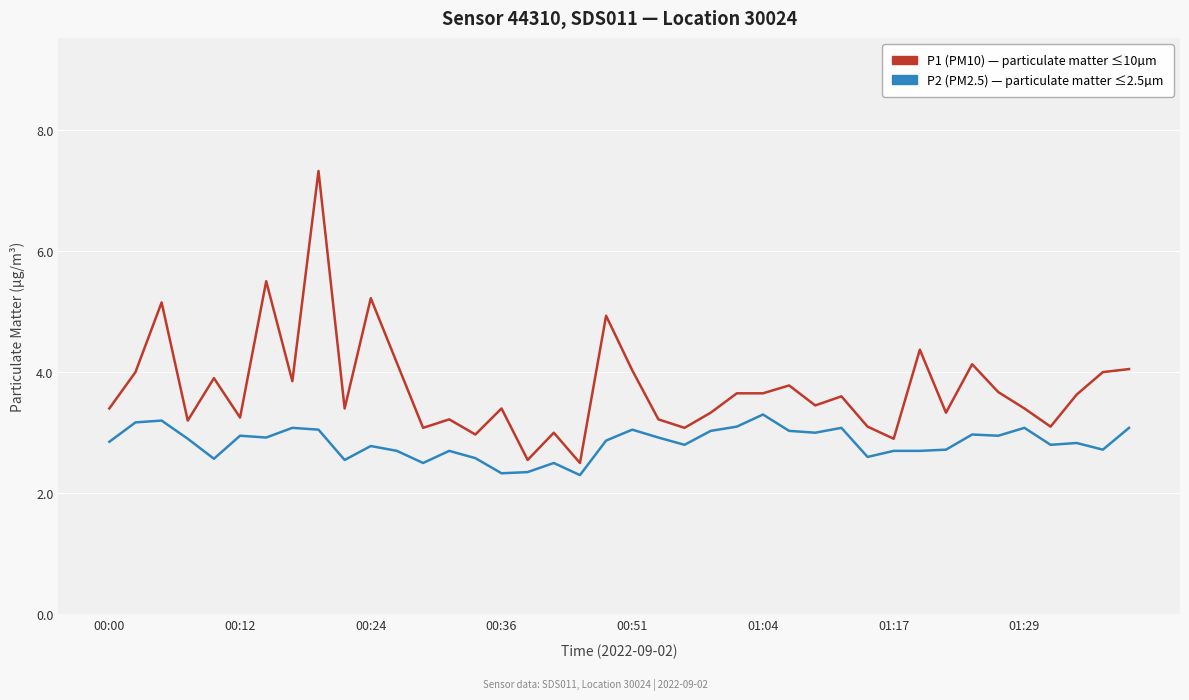

What is the minimum value shown in the chart?

2.3